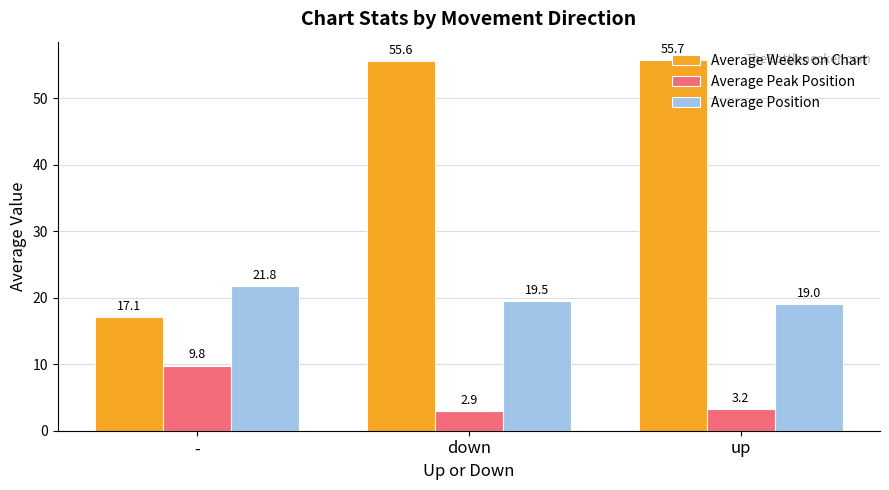

What is the average value of the Average Weeks on Chart series?

42.8